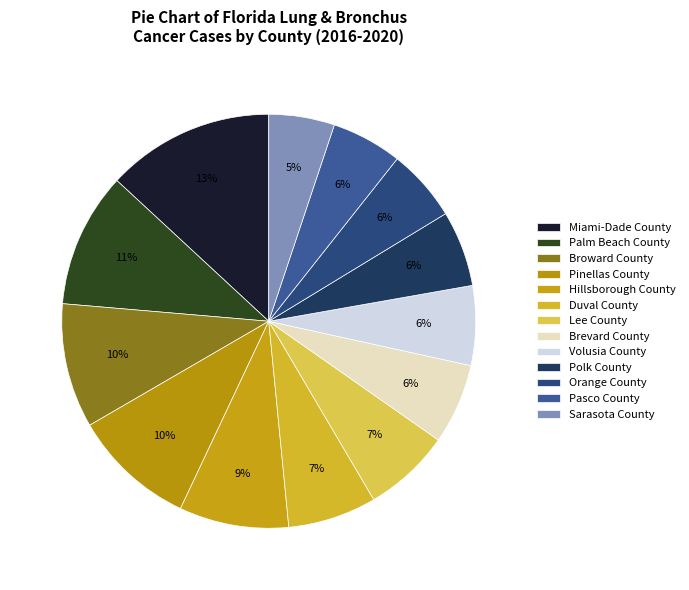

How many segments does this pie chart have?

13